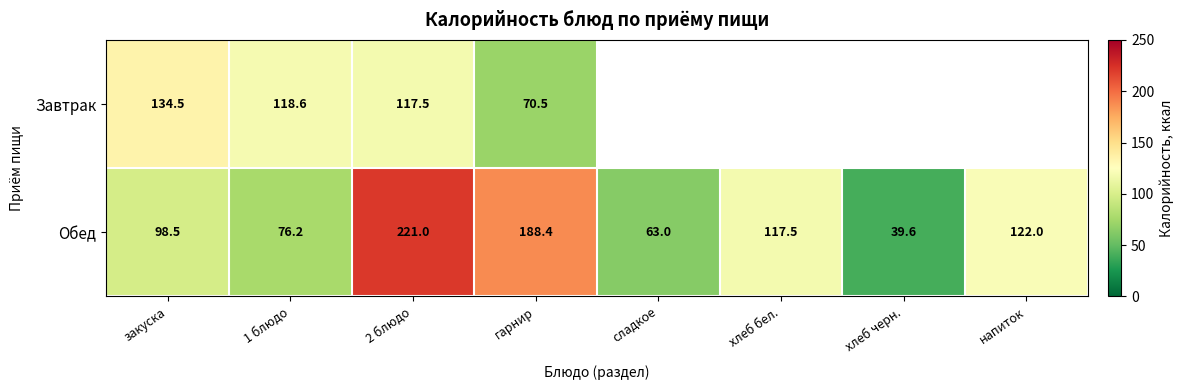

At which label is Обед closest to 130?

напиток